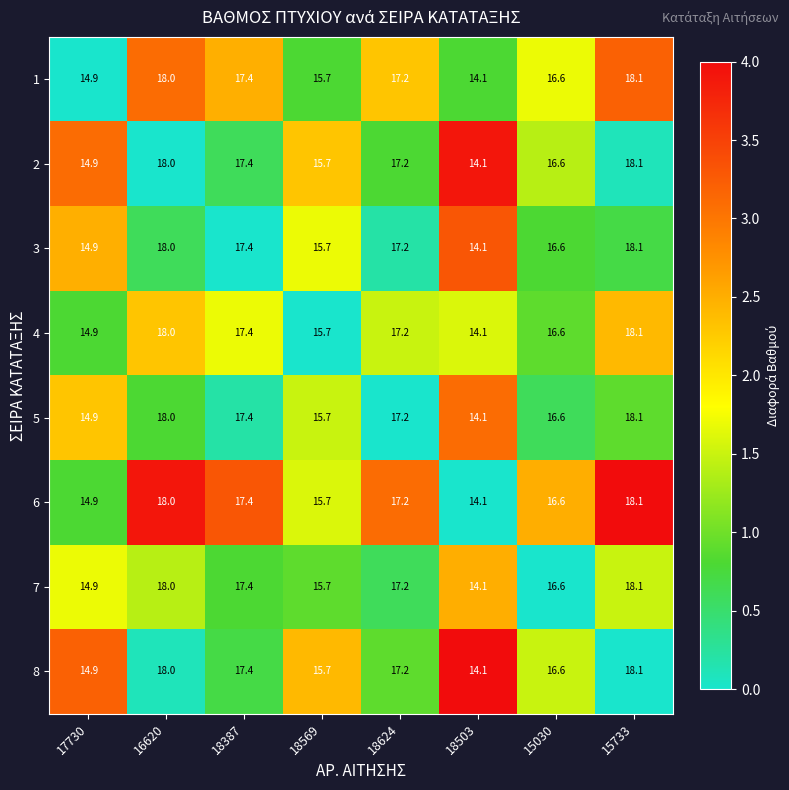

How many data points does each series have?

8